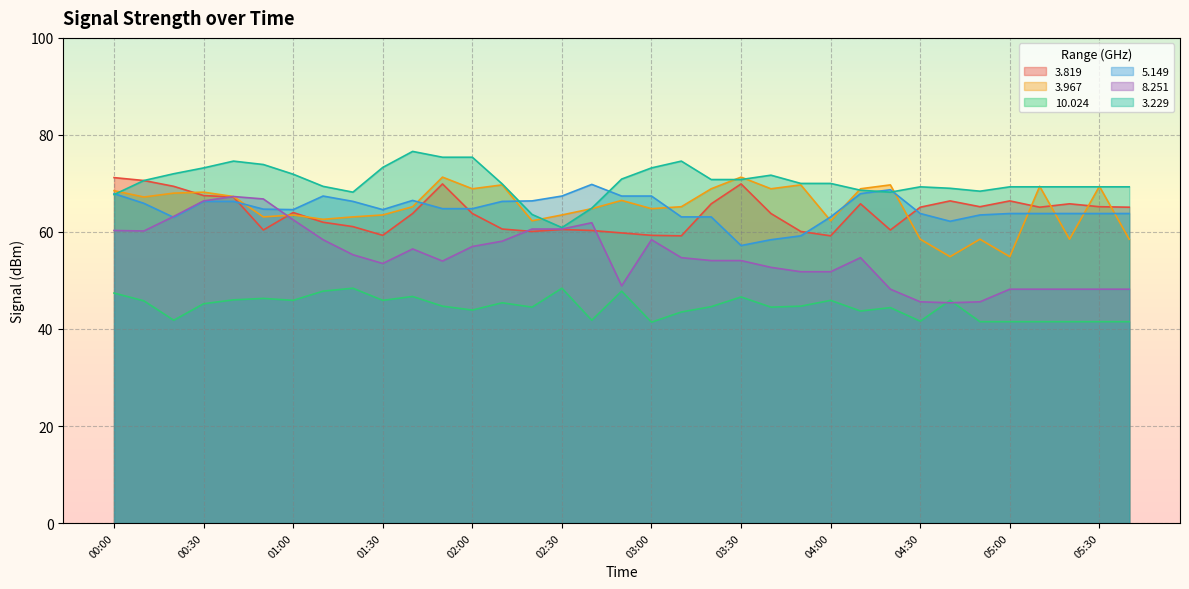

What is the highest value of the   3.967 series?

71.3